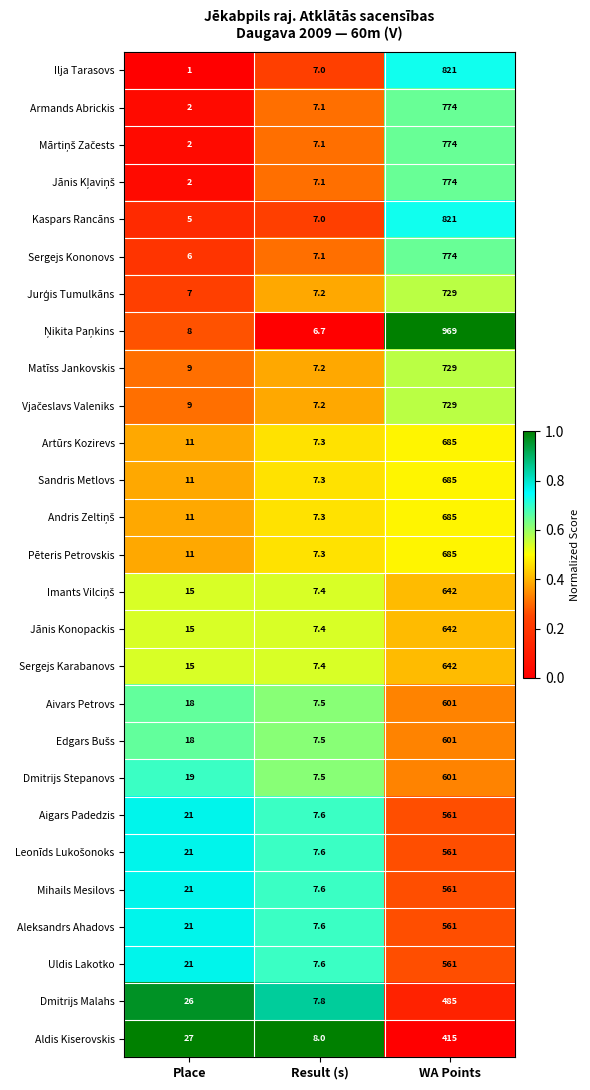

What is the sum of all Matīss Jankovskis values?

745.2